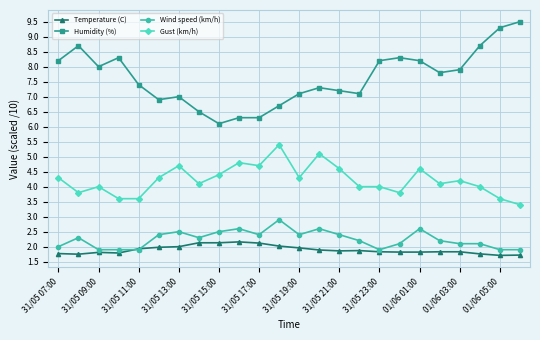

What is the value of the Temperature (C) point at the 21st from the left?

1.8